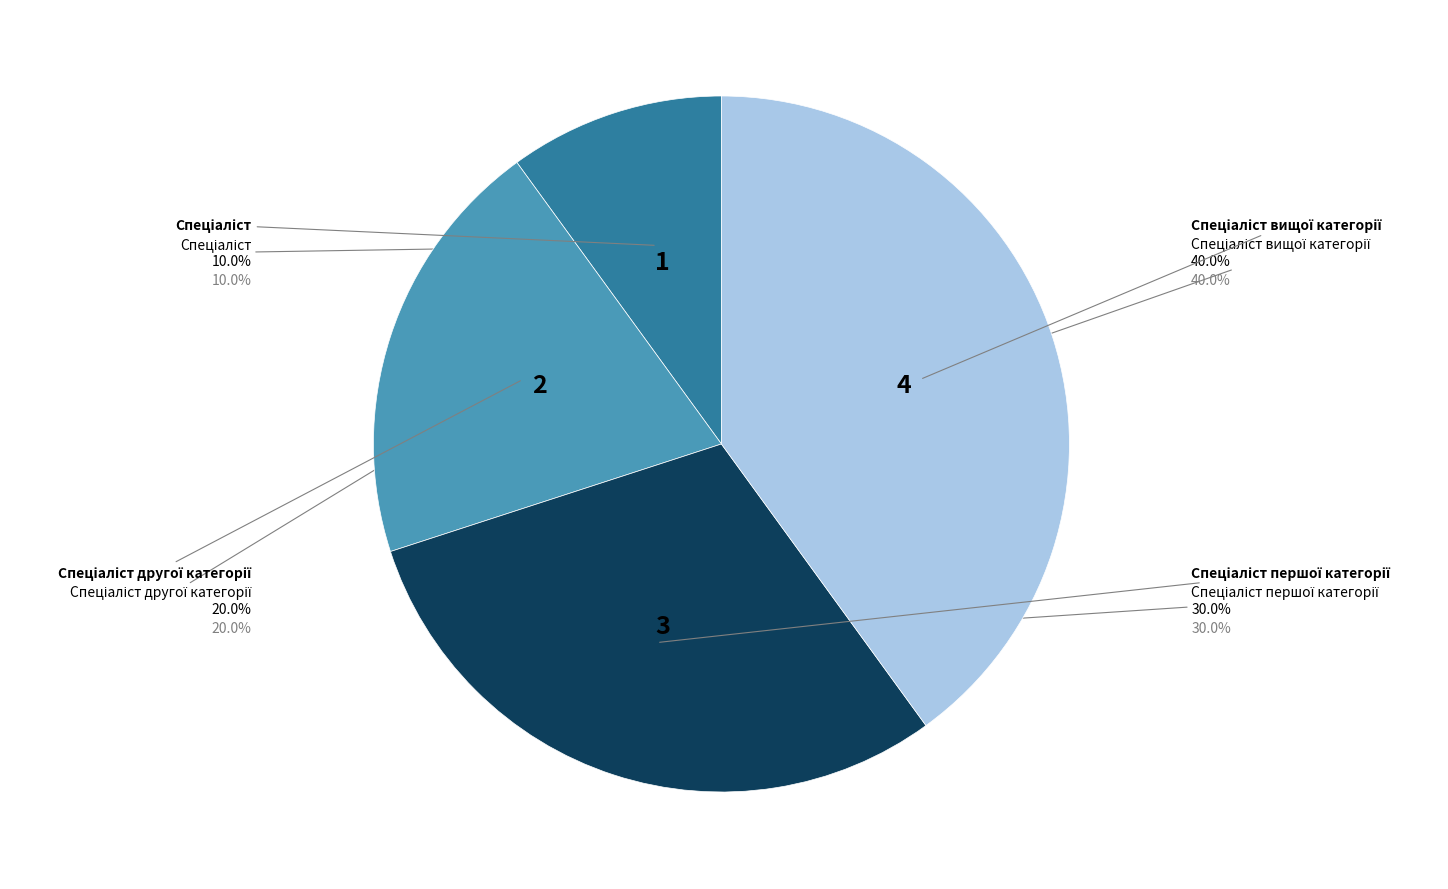

The Спеціаліст першої категорії slice represents 36% of the pie. True or false?

False